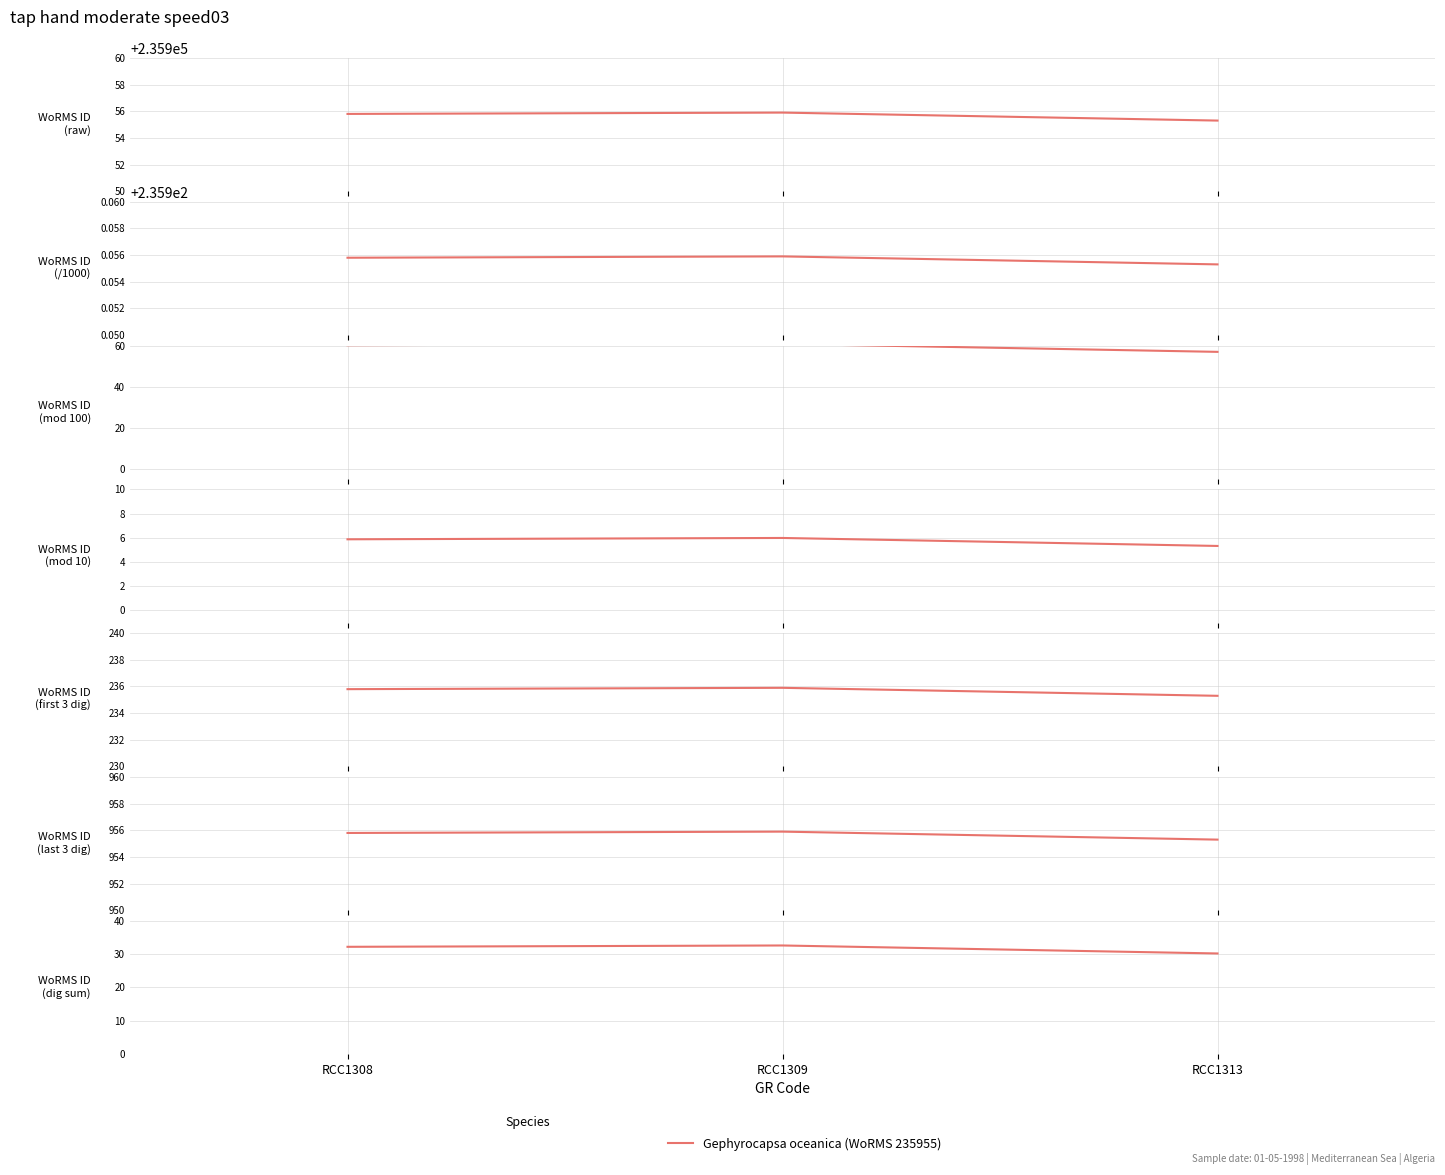

Is it true that the value at RCC1309 is 43.0?

False